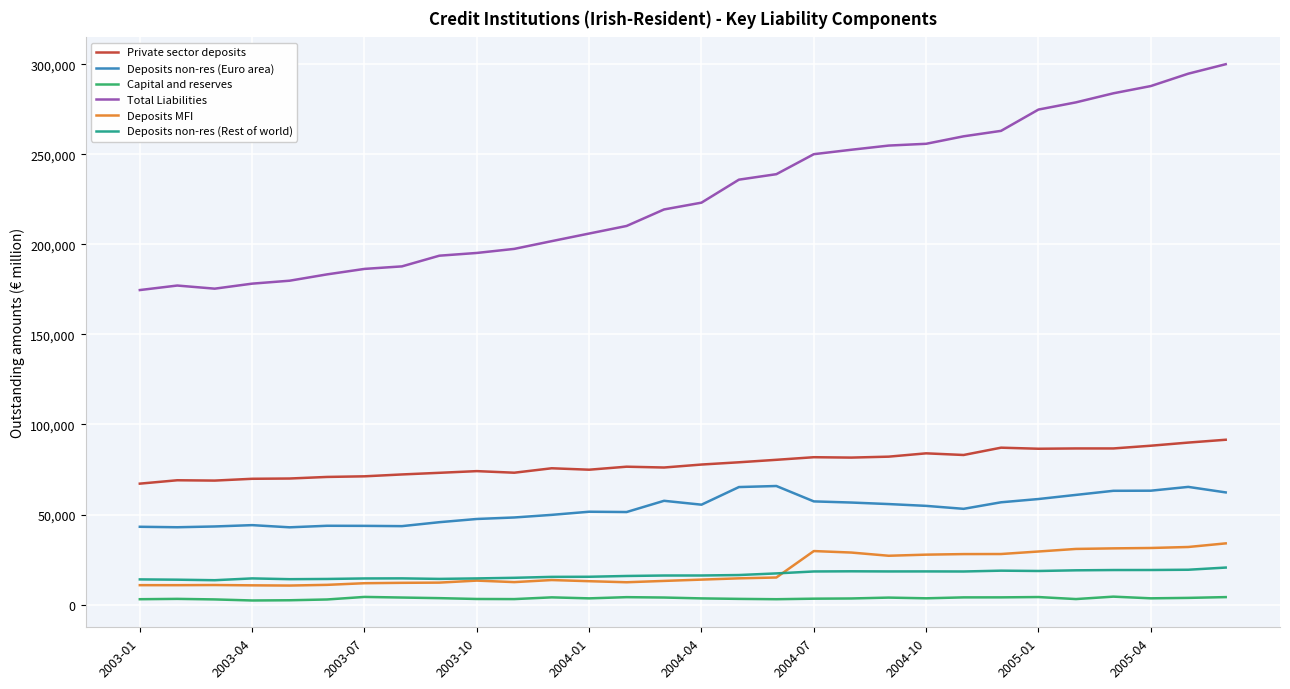

List the series in order of their peak value, lowest first.

Capital and reserves, Deposits non-res (Rest of world), Deposits MFI, Deposits non-res (Euro area), Private sector deposits, Total Liabilities